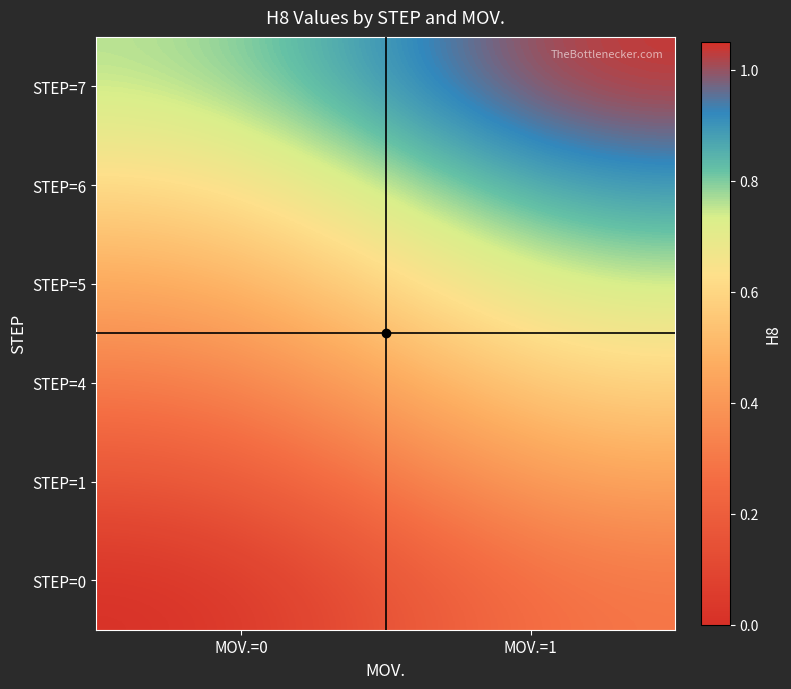

Between MOV.=0 and MOV.=1, which is larger?

MOV.=1